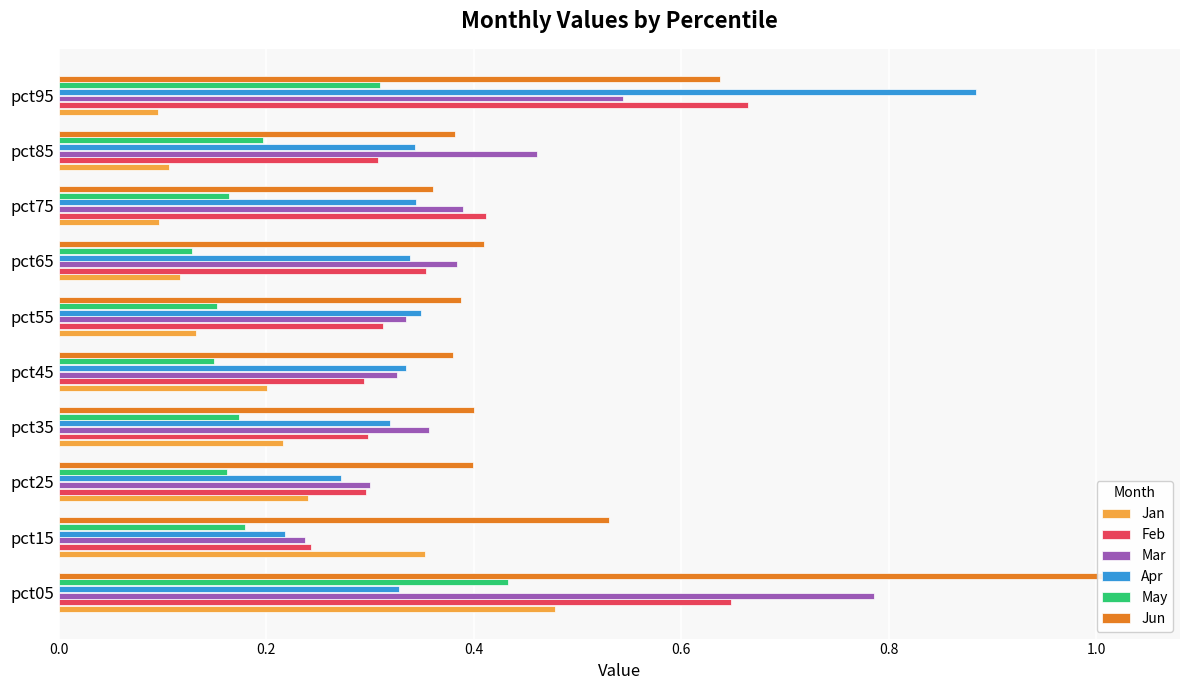

True or false: Feb has a value of 0.3 at pct05.

False